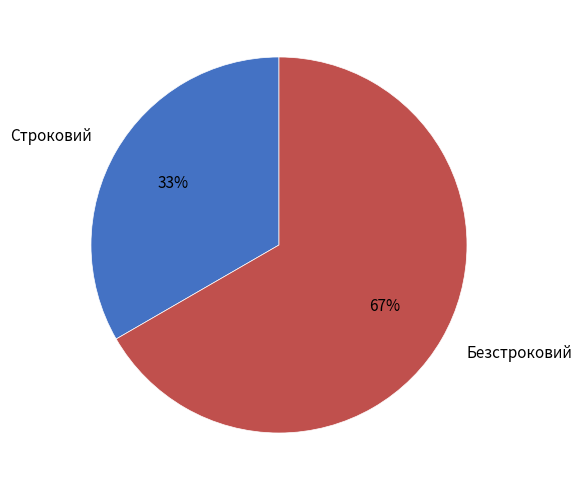

Is there any slice that represents more than half of the pie?

Yes